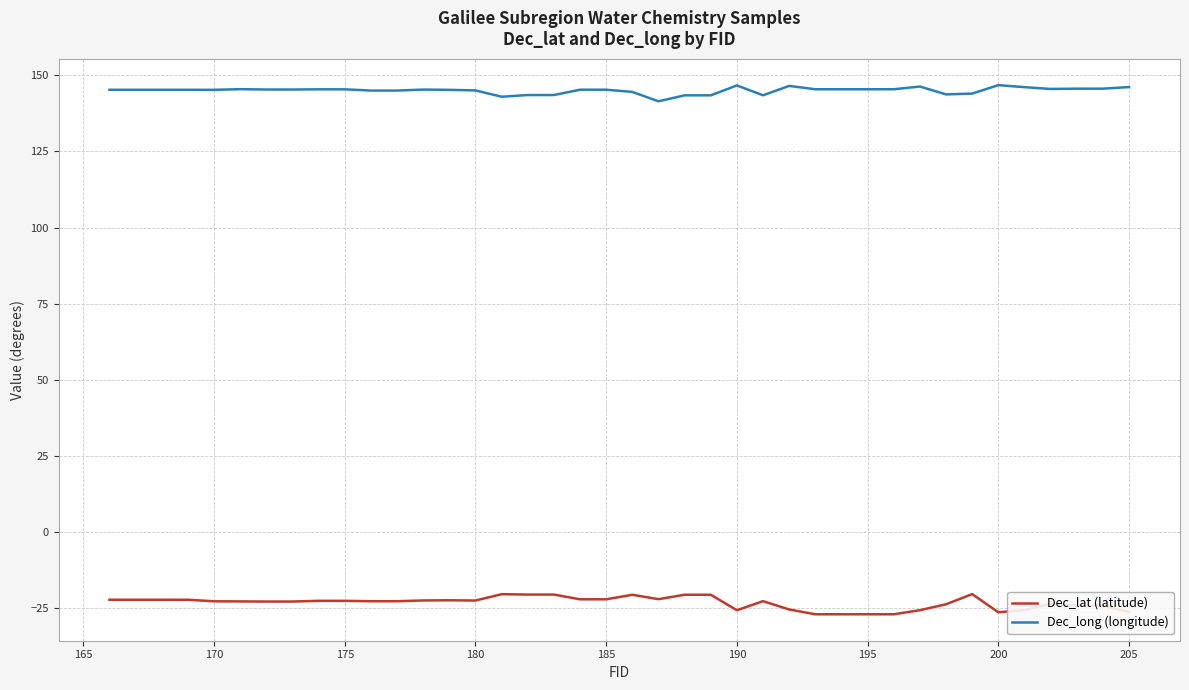

What is the average value of the Dec_lat (latitude) series?

-23.4